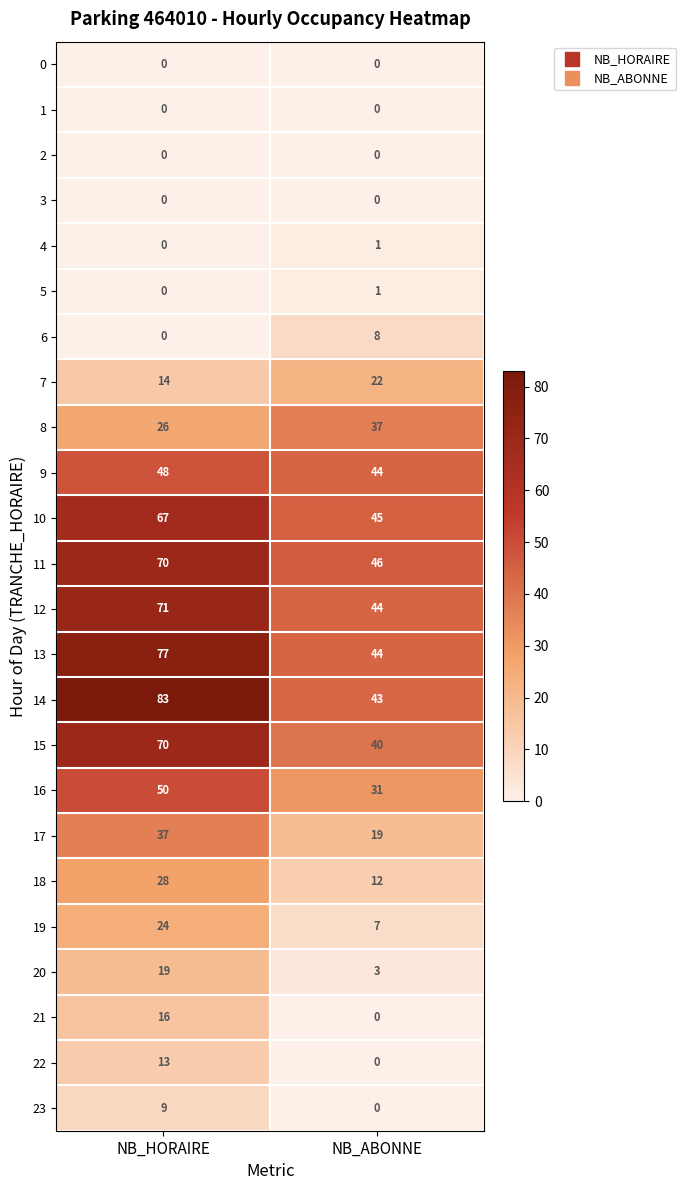

Where is 8 nearest to the value 31?

NB_HORAIRE